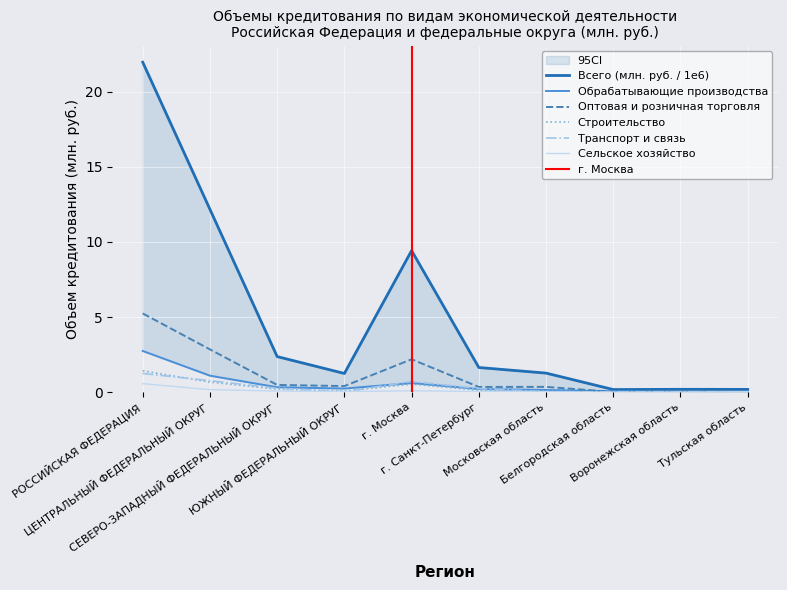

What is the value of the строительство point at the 4th from the left?

0.1